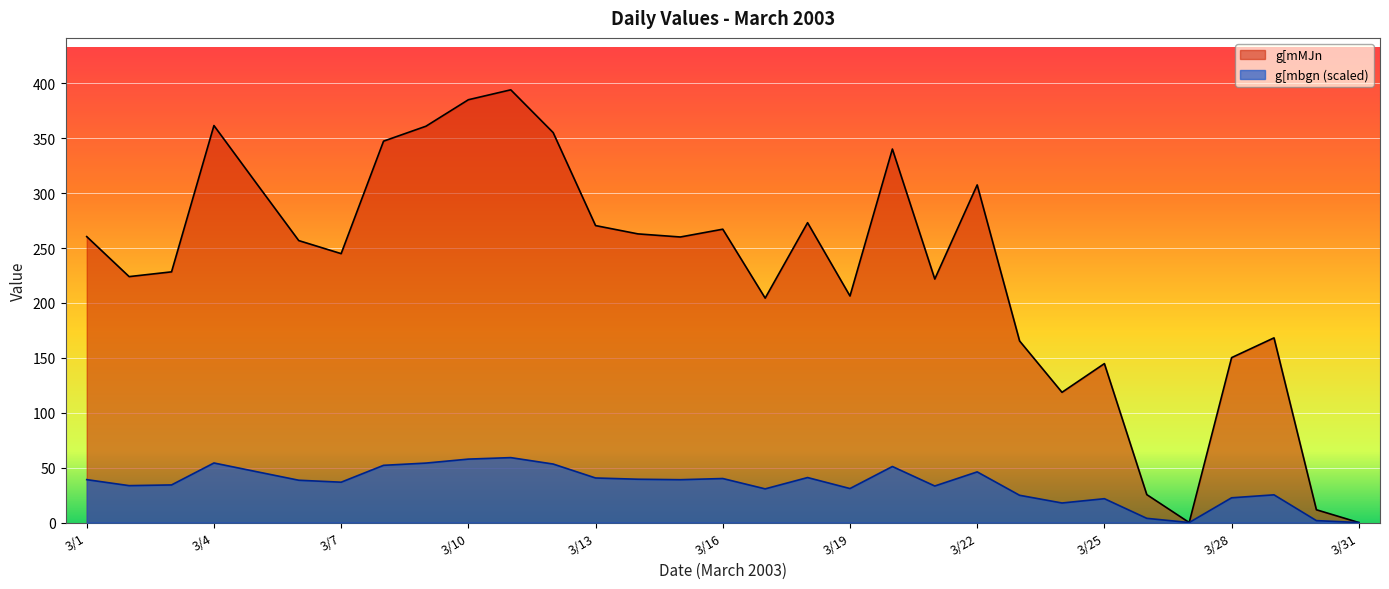

How many lines are shown in the chart?

2